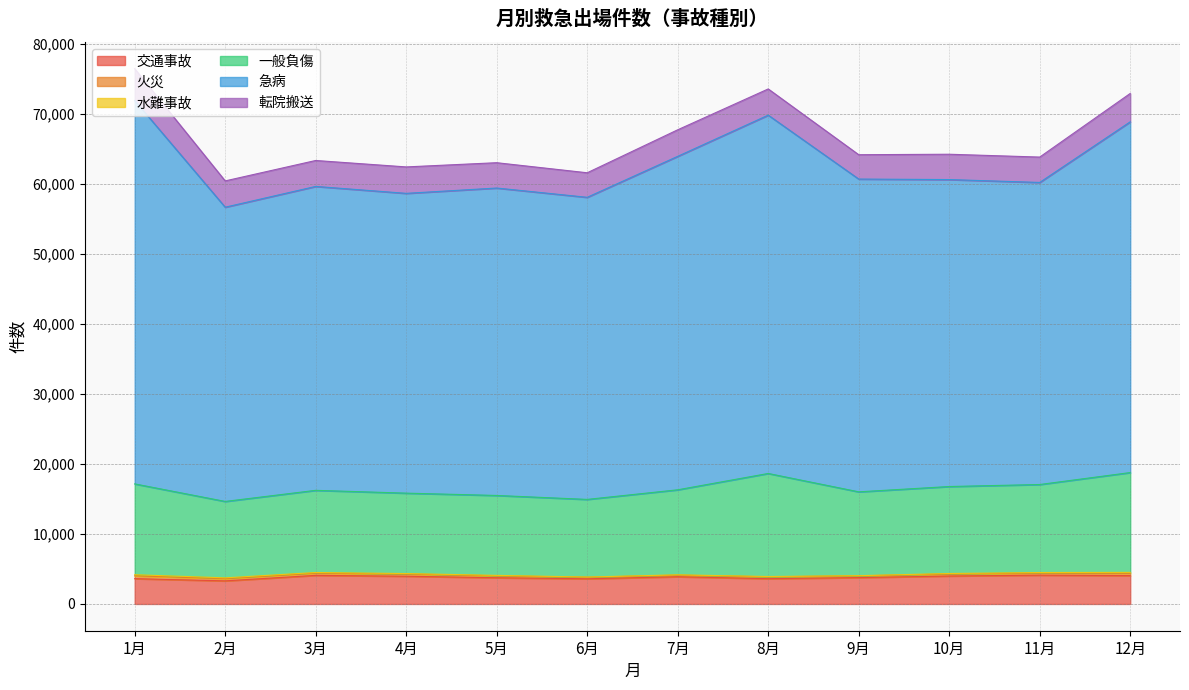

The value of 急病 at 8月 is 109248. True or false?

False